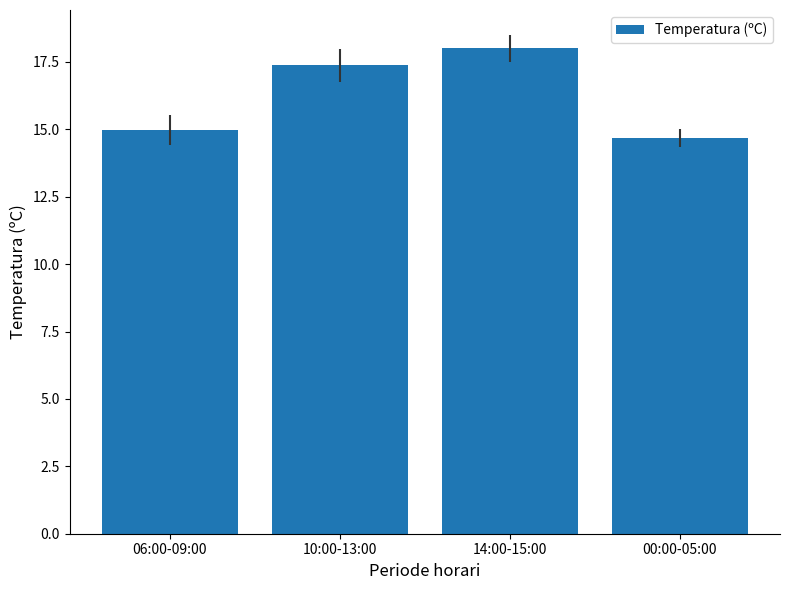

What is the difference between the values at 06:00-09:00 and 00:00-05:00?

0.3